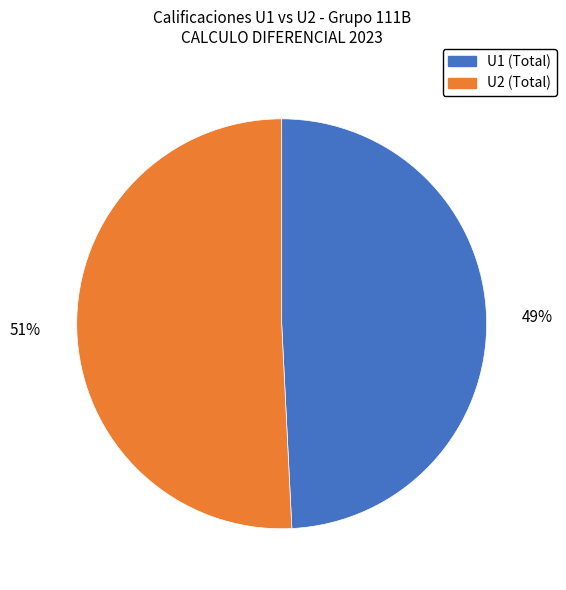

The U2 (Total) slice represents 51% of the pie. True or false?

True